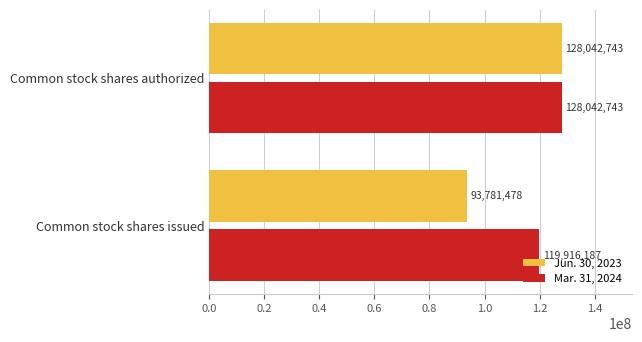

How many Mar. 31, 2024 values are between 119916187 and 128042743?

2